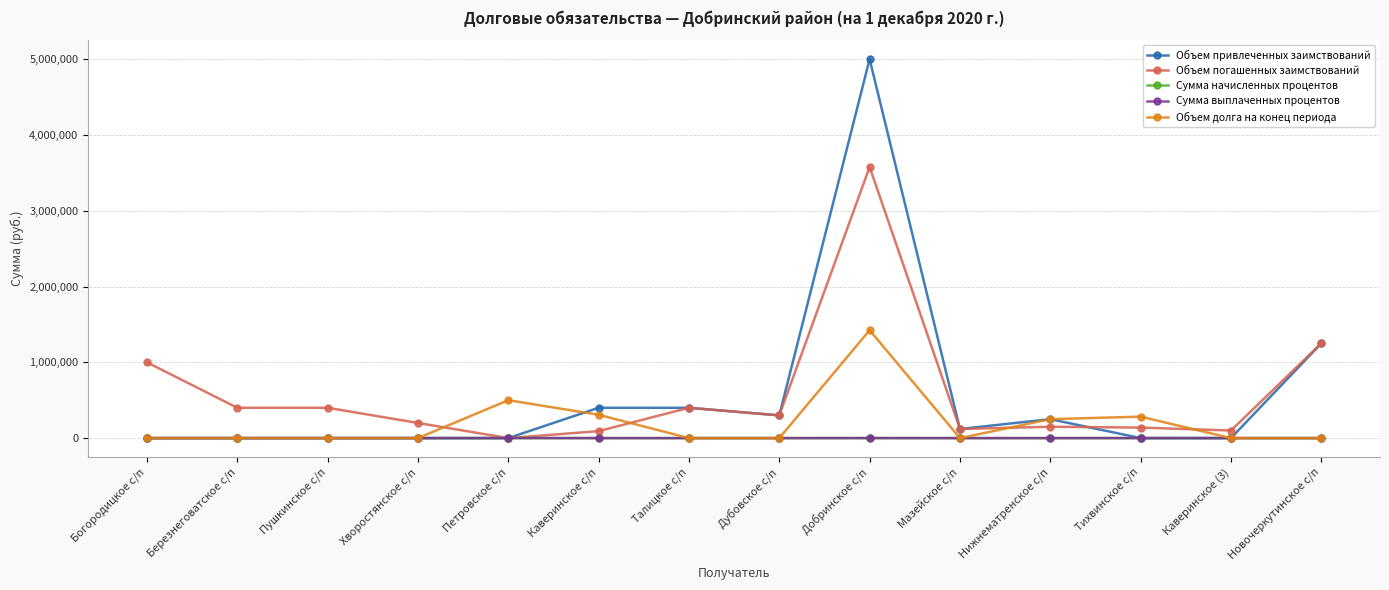

Rank the categories by Сумма выплаченных процентов value from lowest to highest.

Мазейское с/п, Дубовское с/п, Березнеговатское с/п, Талицкое с/п, Богородицкое с/п, Каверинское (3), Новочеркутинское с/п, Хворостянское с/п, Каверинское с/п, Нижнематренское с/п, Пушкинское с/п, Тихвинское с/п, Петровское с/п, Добринское с/п